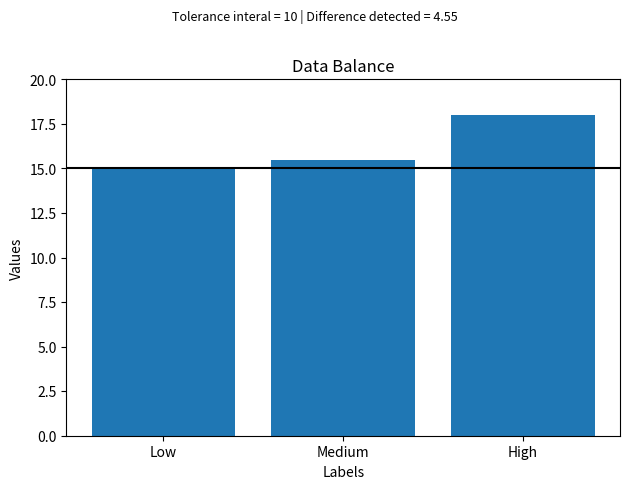

Reading right to left, extract all data points from this chart.

High=18.0	Medium=15.5	Low=15.0